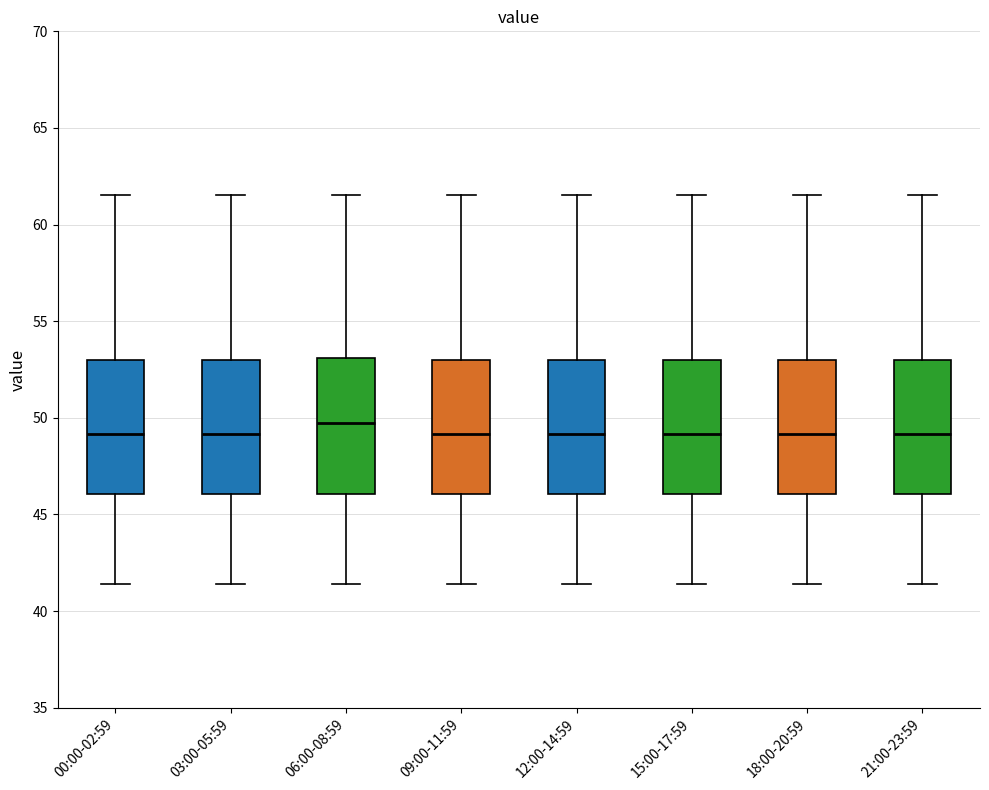

Where is the lower edge of the box for 09:00-11:59 on the y-axis? The values are not printed on the chart, so give them approximately, as read against the axis.

46.0